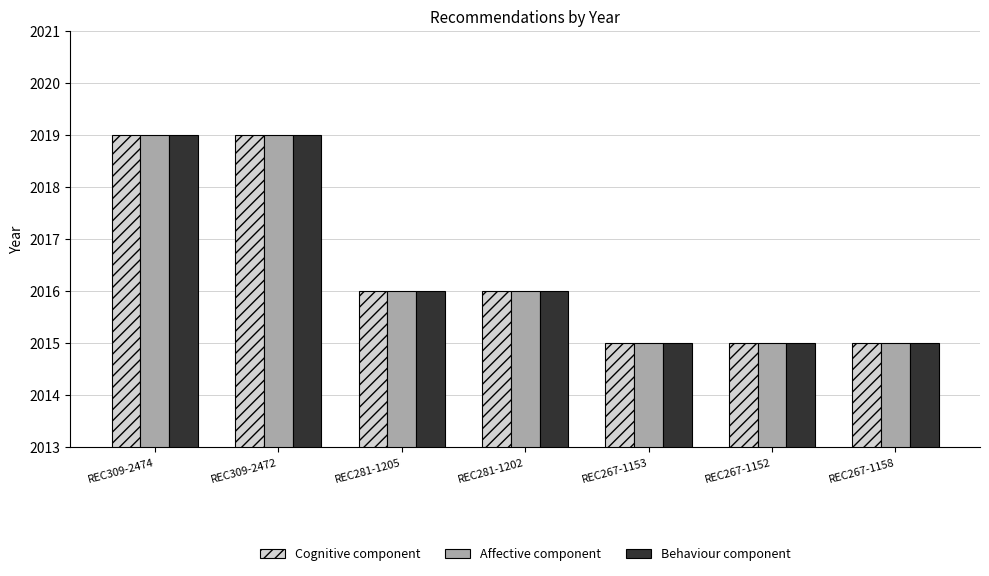

Is the value of Affective component at REC309-2472 greater than the value of Cognitive component at REC267-1152?

Yes